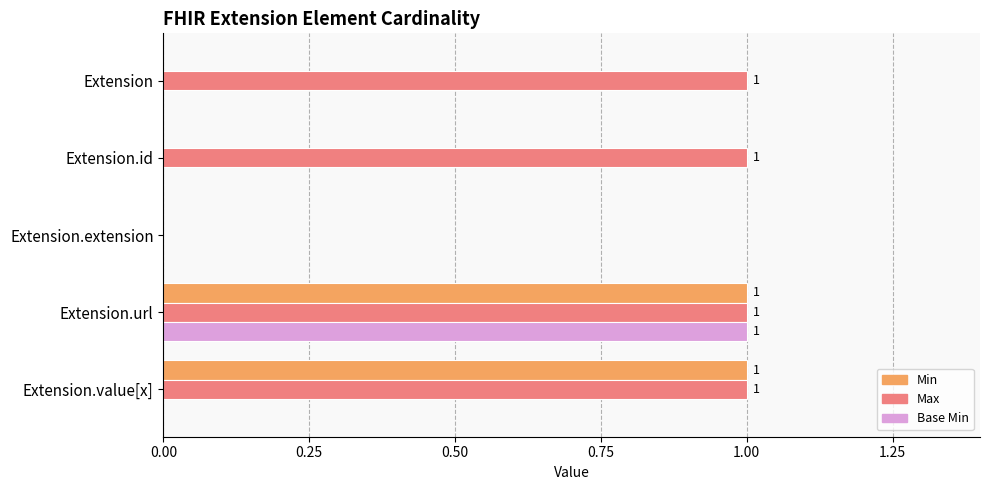

Which series changed the most between Extension and Extension.extension?

Max